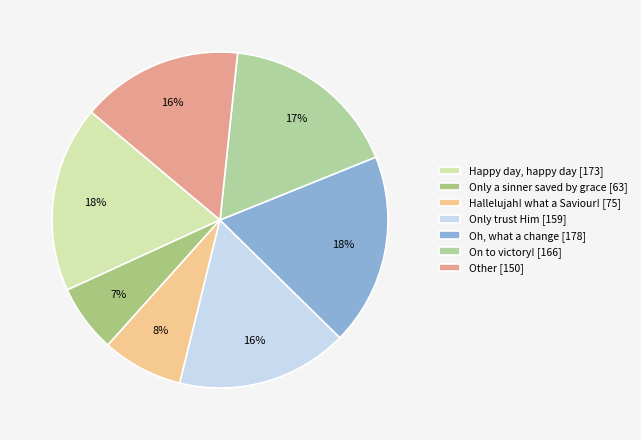

How many slices are in this pie chart?

7